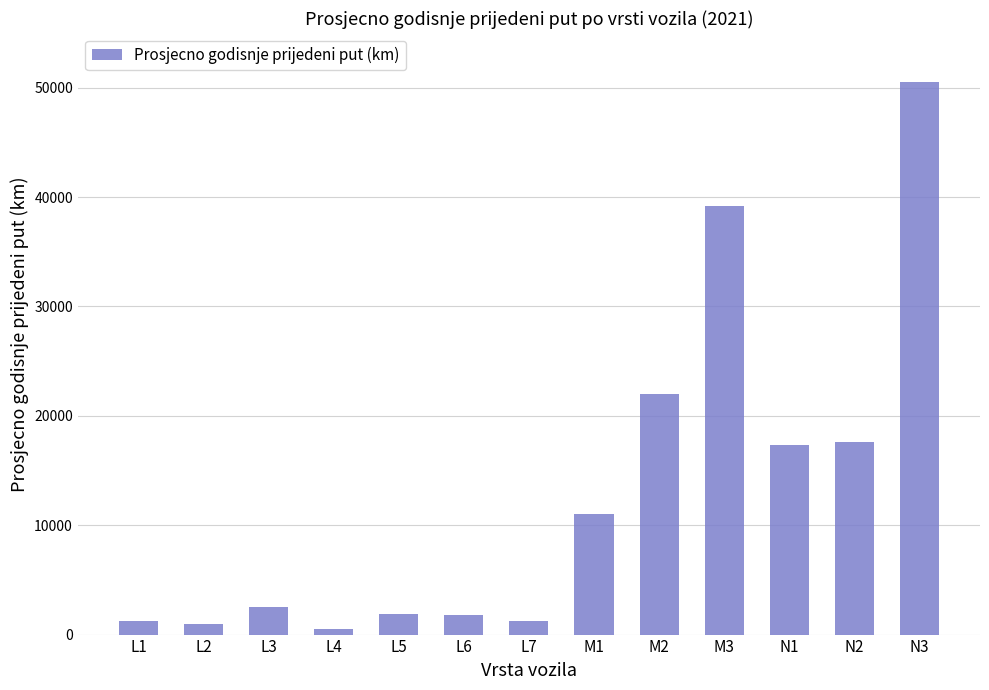

What is the value of the 10th bar from the left?

39186.0